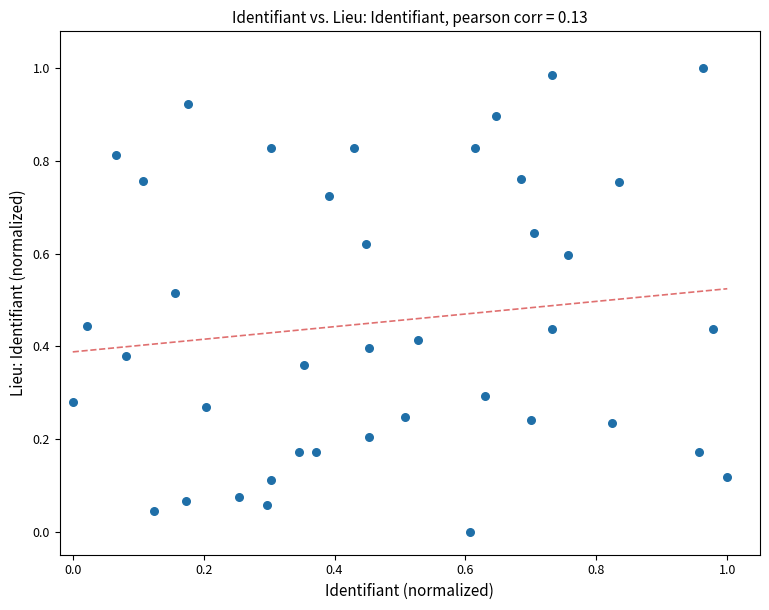

How many points are shown in the scatter plot?

40